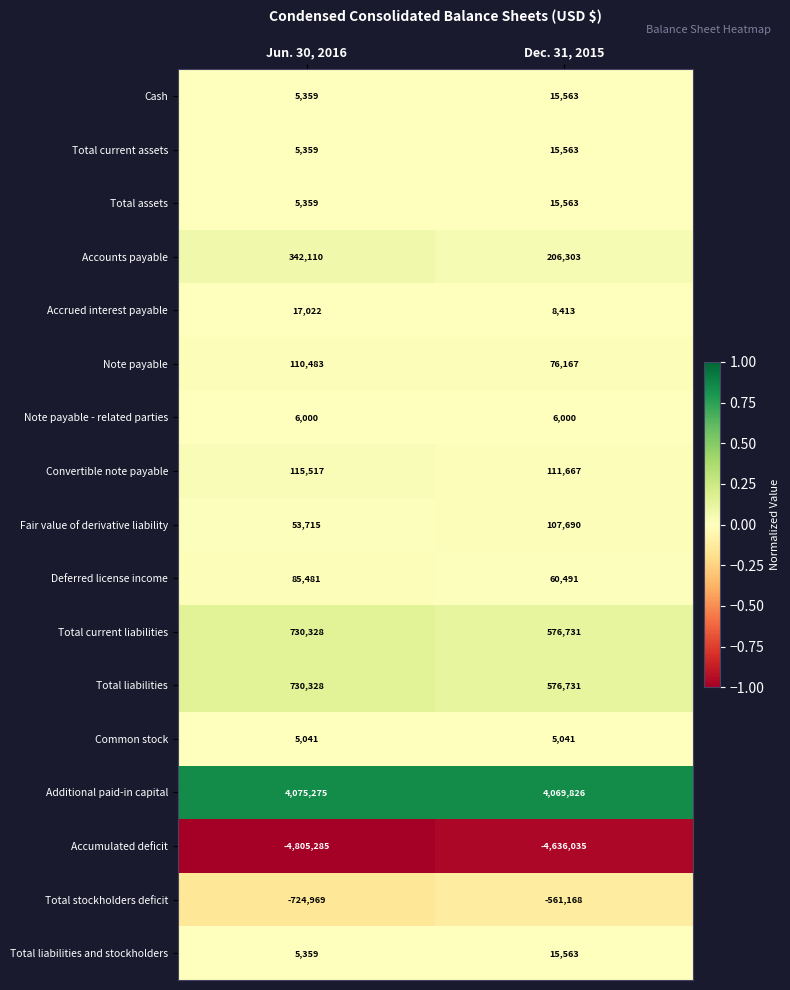

Read the Cash value at Jun. 30, 2016.

5359